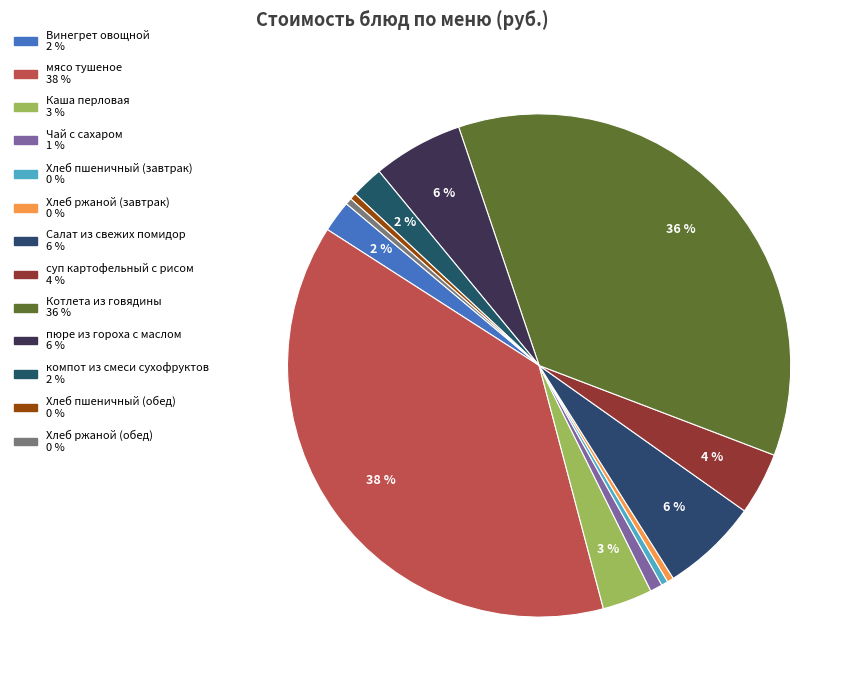

Which slice is the smallest?

Хлеб ржаной (завтрак)